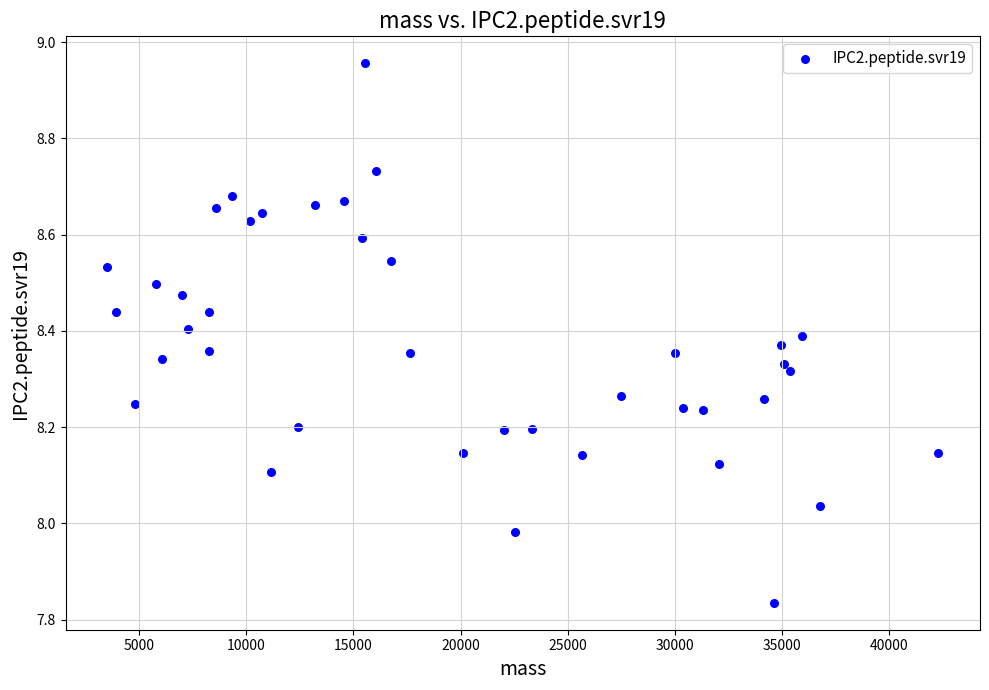

What is the range of Y values (max minus min)?

1.1